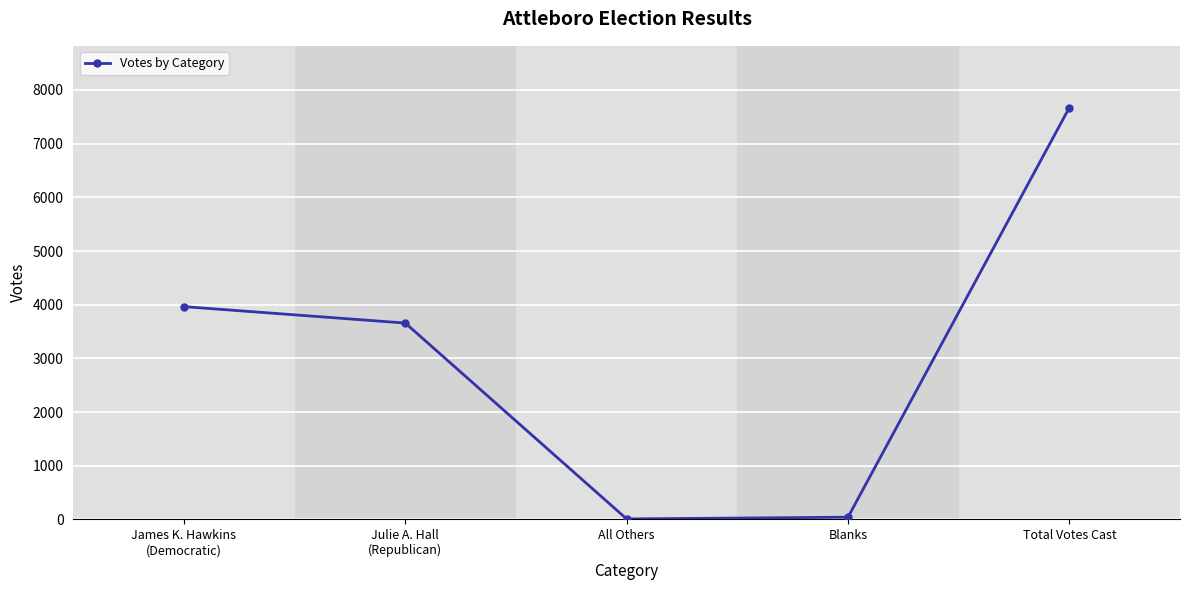

Which has a higher value, All Others or Total Votes Cast?

Total Votes Cast